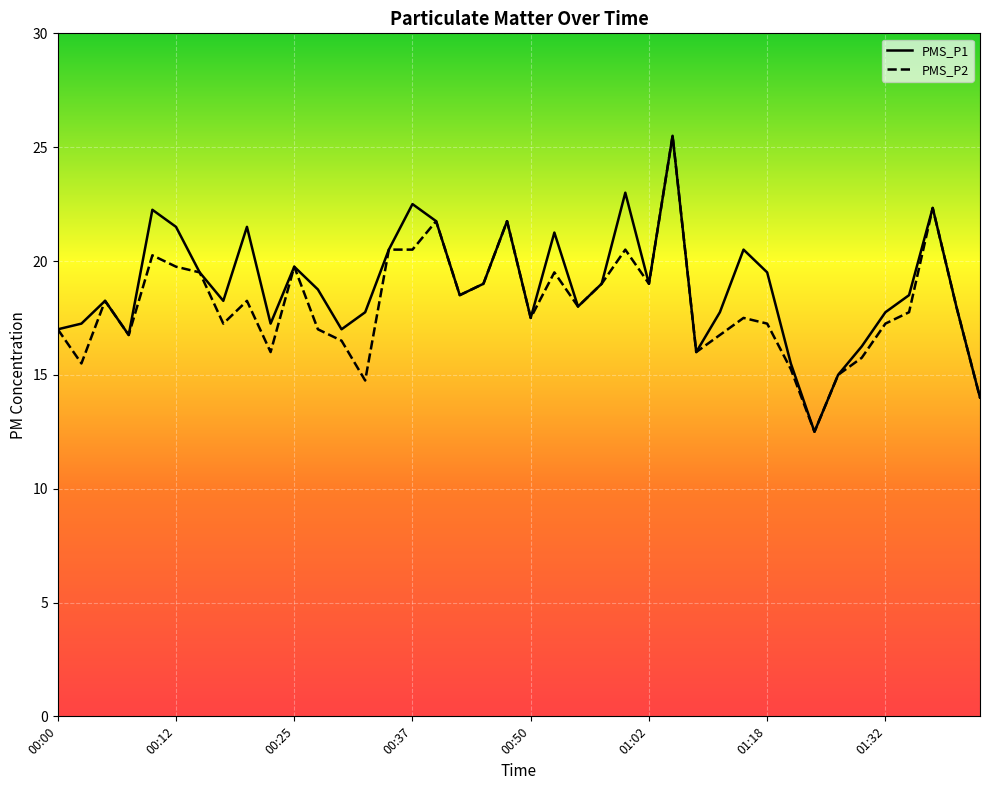

Where is the first local minimum for PMS_P1?

00:07